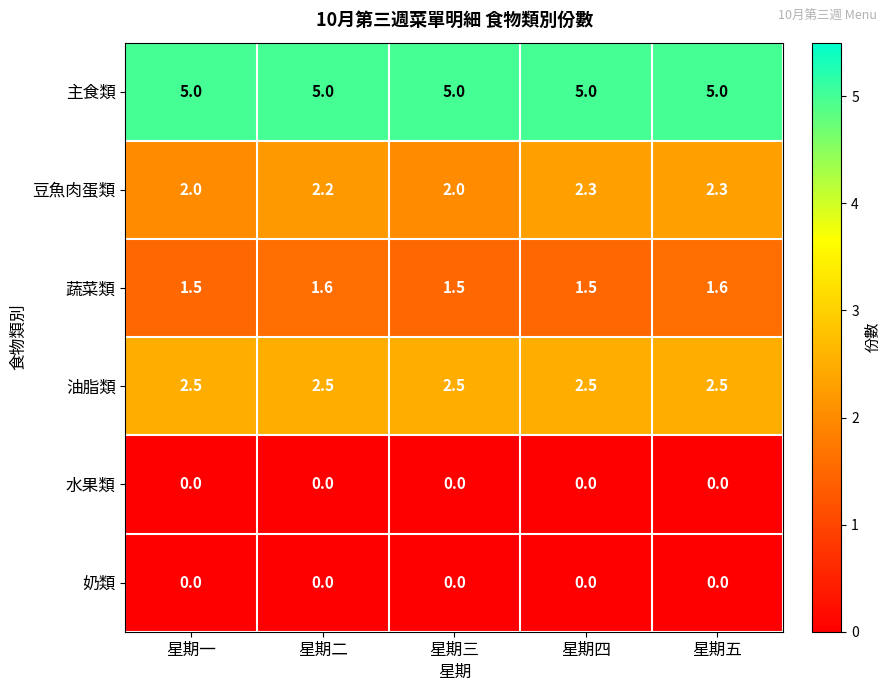

Which series has the largest range (max minus min)?

豆魚肉蛋類